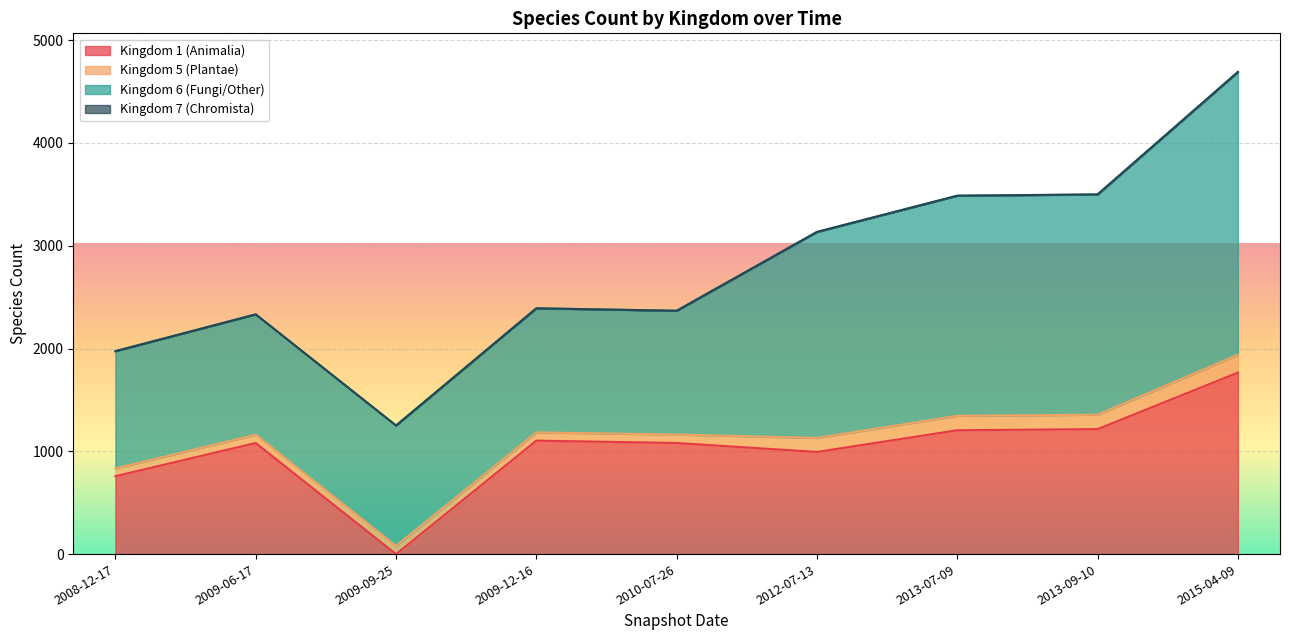

True or false: 6 and 5 cross at least once.

False